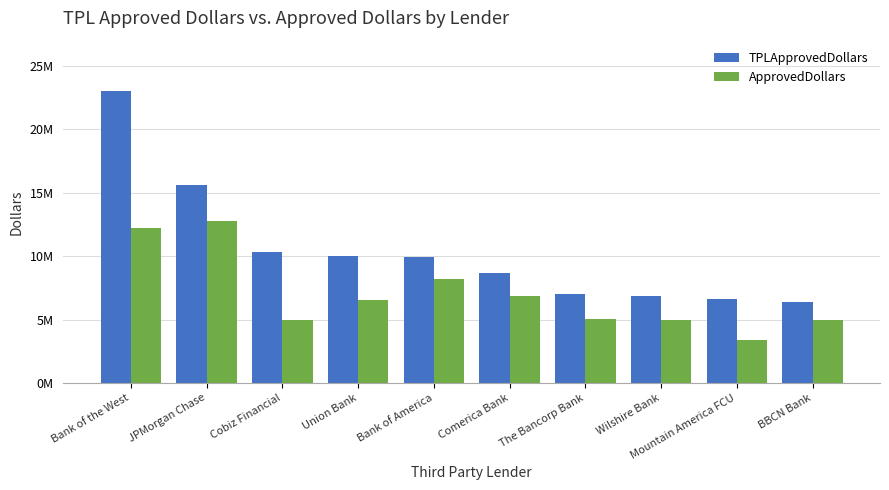

What is the difference between the TPLApprovedDollars values at Mountain America FCU and Union Bank?

3389750